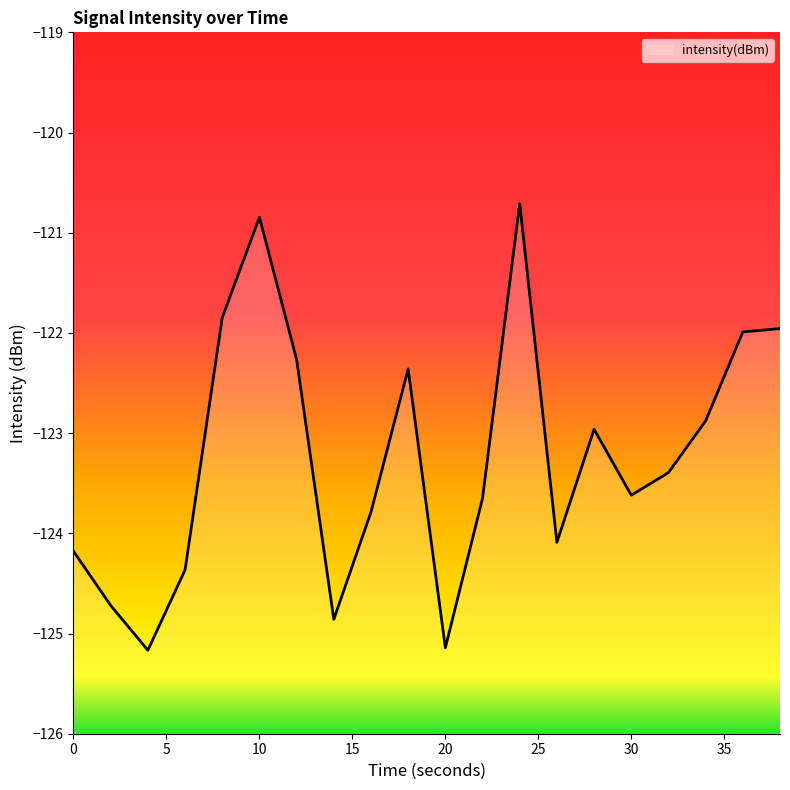

What is the change in value from 4 to 30?

+1.5